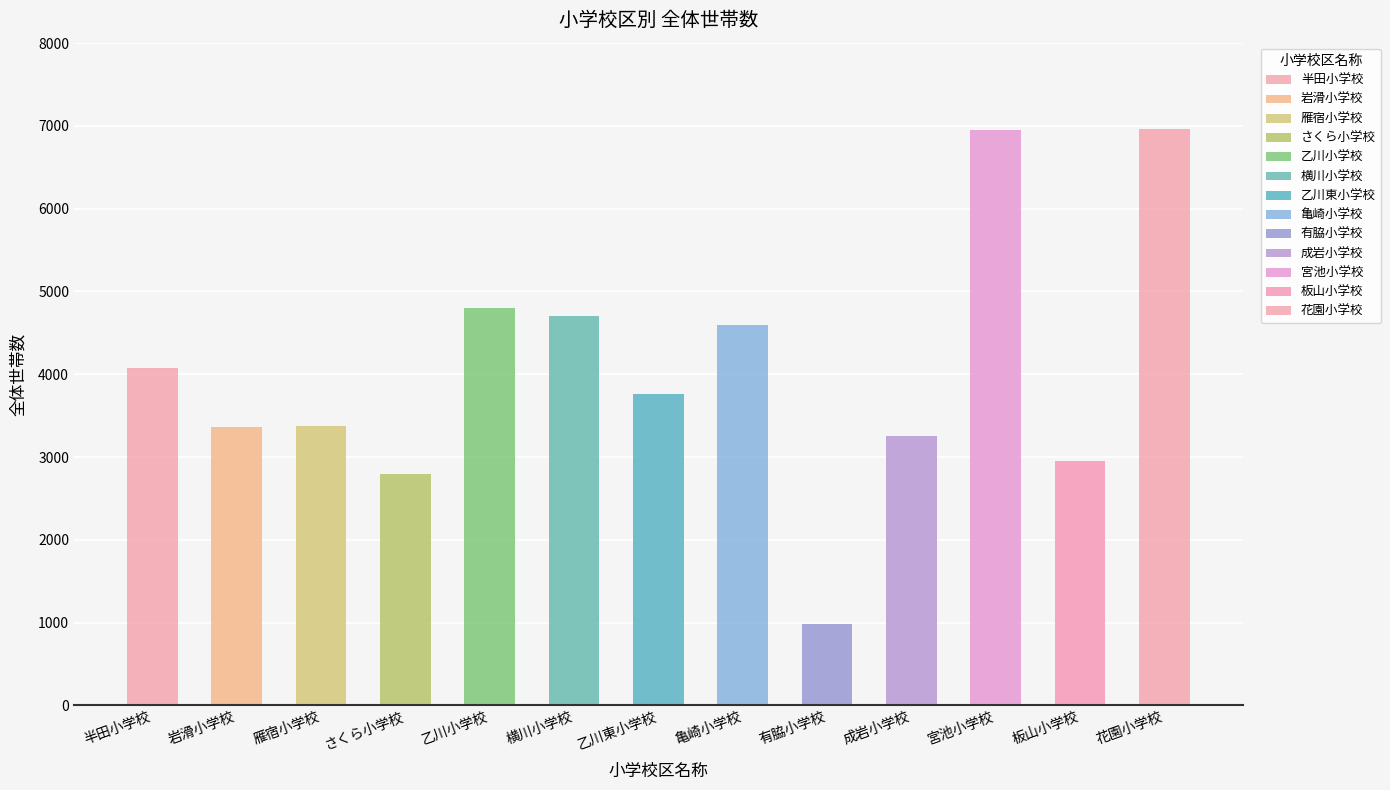

List the labels in order of value, largest first.

花園小学校, 宮池小学校, 乙川小学校, 横川小学校, 亀崎小学校, 半田小学校, 乙川東小学校, 雁宿小学校, 岩滑小学校, 成岩小学校, 板山小学校, さくら小学校, 有脇小学校